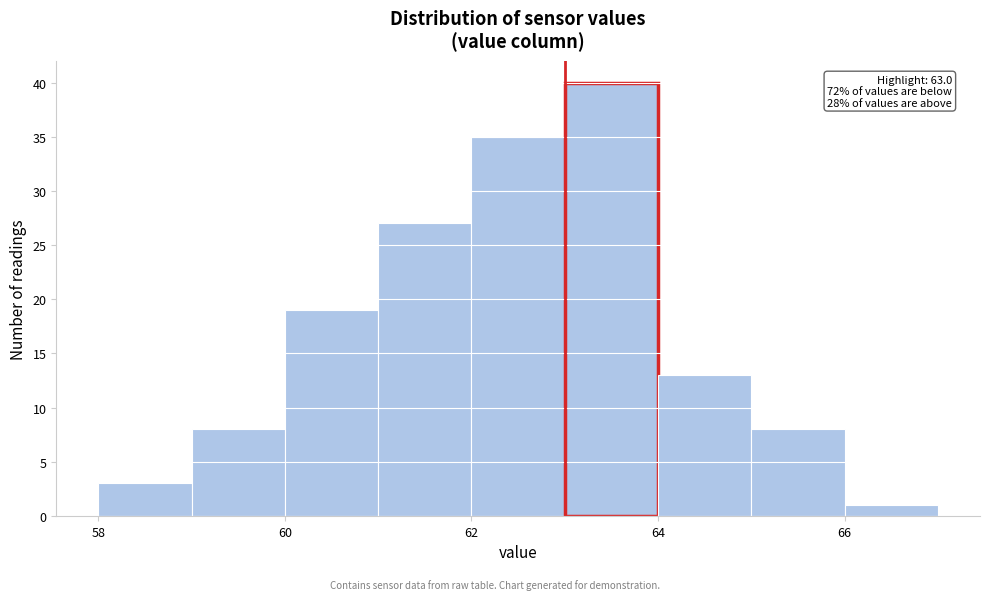

Over which range of the x-axis is the bar tallest?

63 to 64